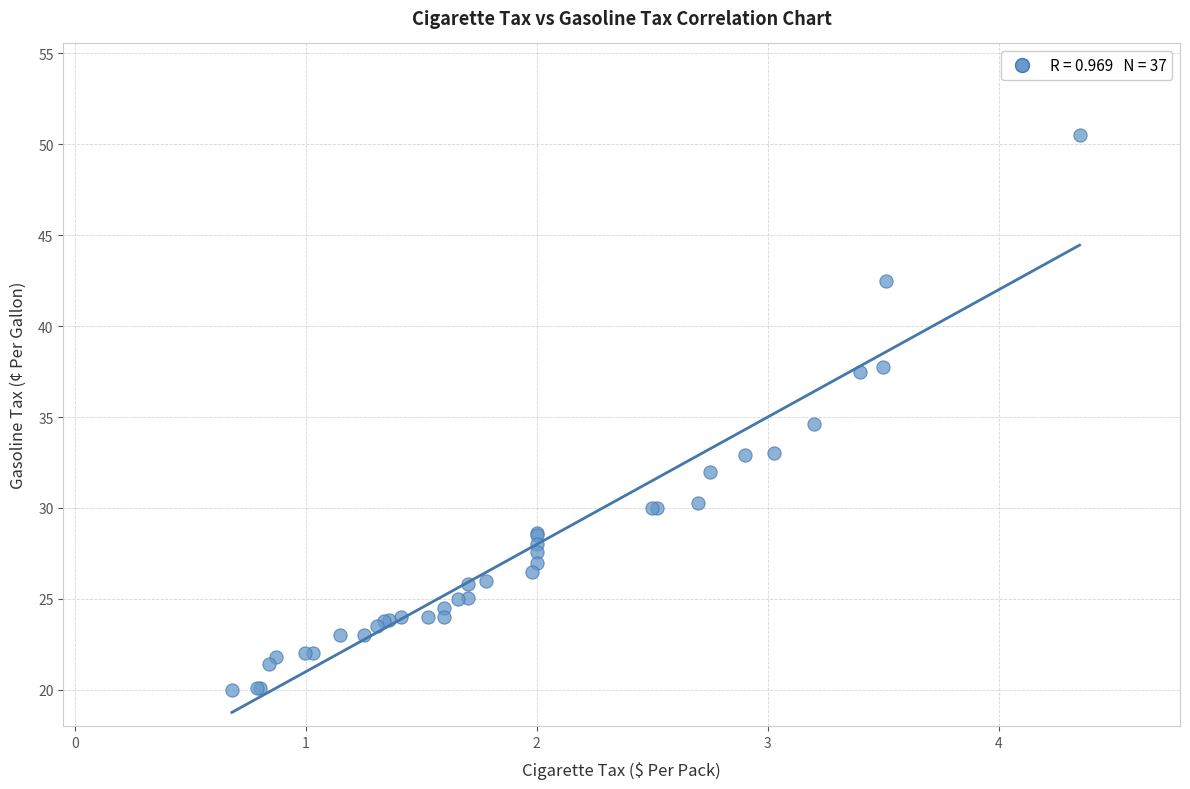

What Y value in the scatter plot is closest to 35?

34.6